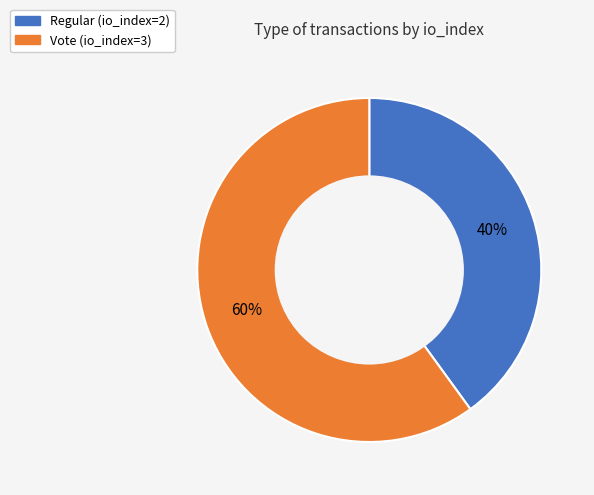

Combined, do Regular (io_index=2) and Vote (io_index=3) account for over 50%?

Yes